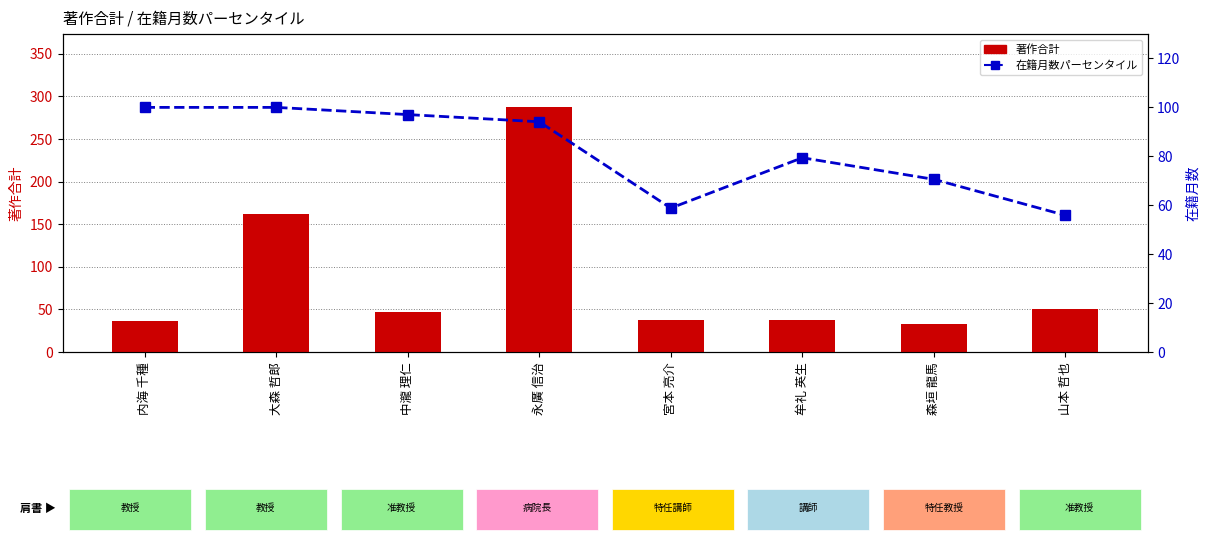

What are all the series names shown in the legend?

著作合計, 在籍月数パーセンタイル